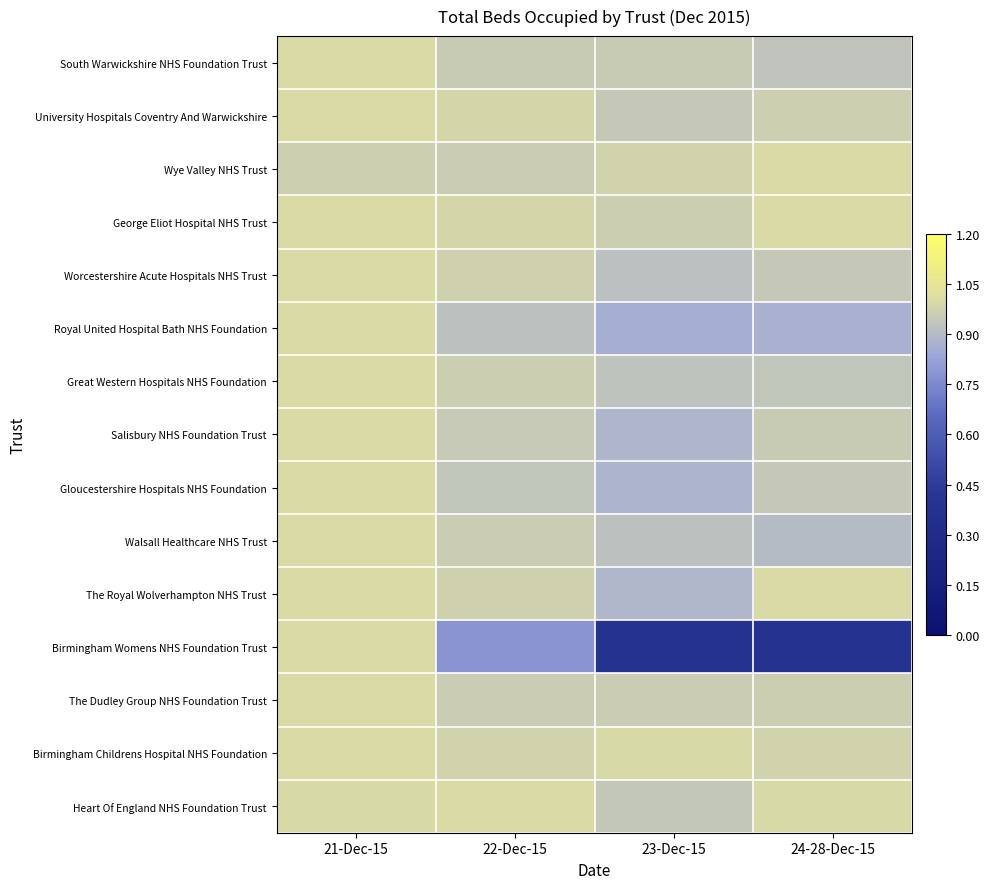

Which series has the widest spread of values?

Birmingham Womens NHS Foundation Trust